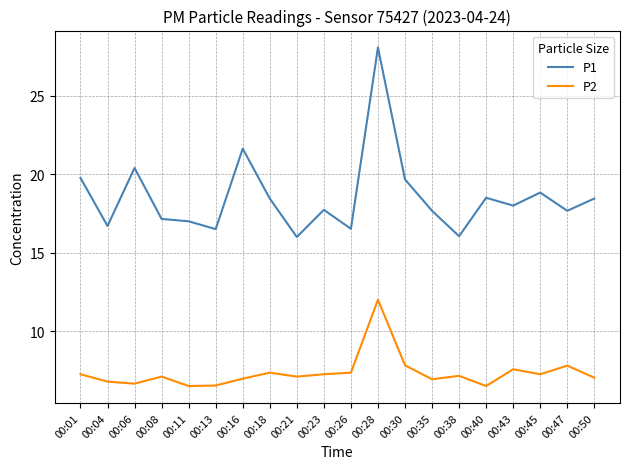

At 00:21, list the series in order from smallest to largest.

P2, P1